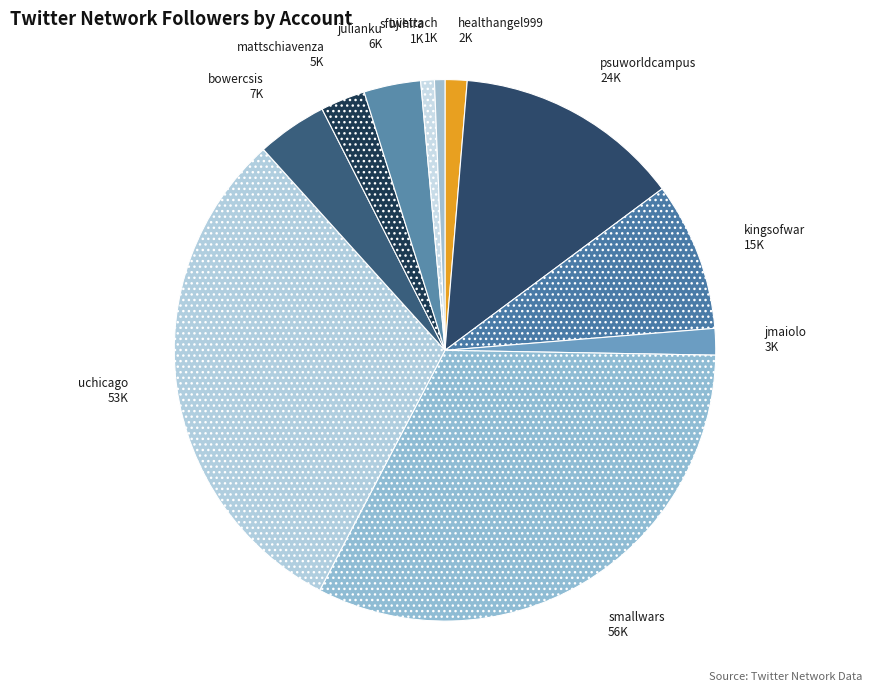

Is it true that twettach is 1% of the pie?

True